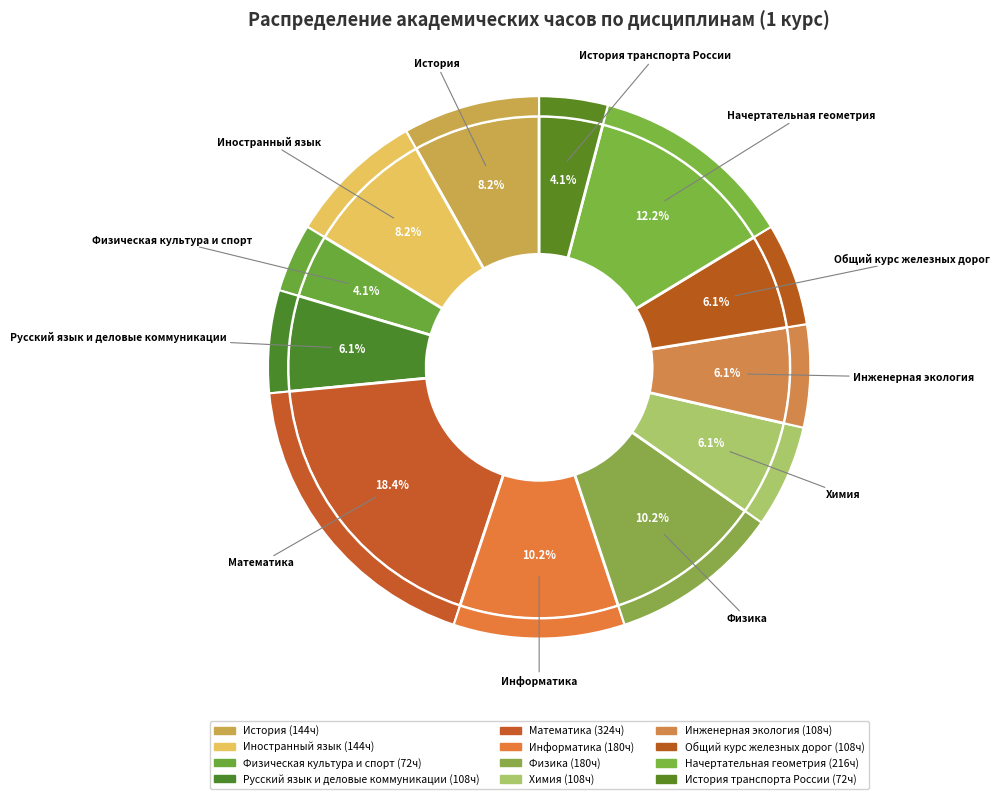

Is the sum of Физика and История greater than half?

No